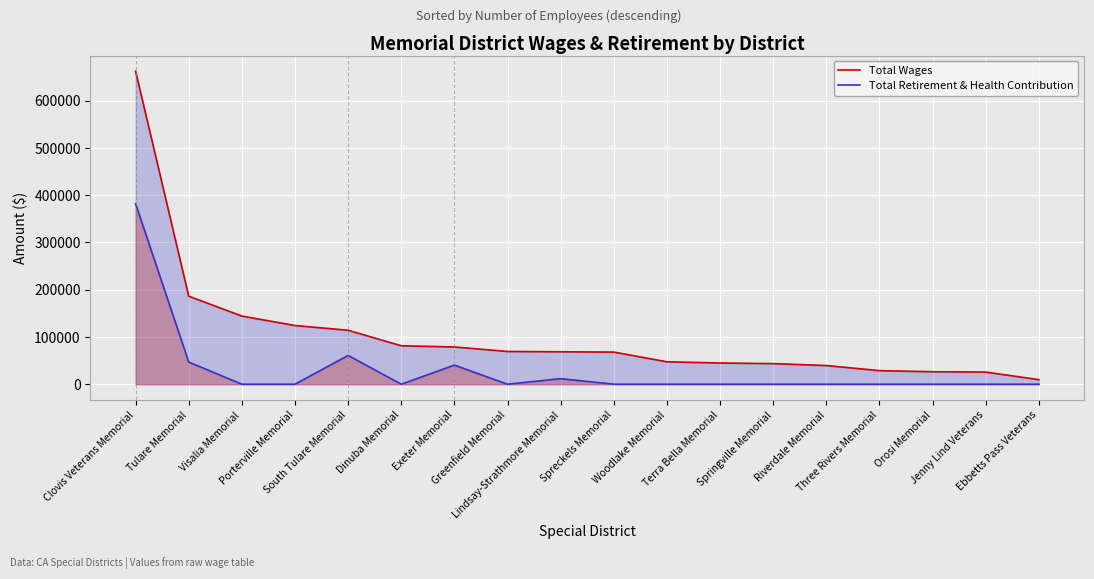

True or false: Total Retirement & Health Contribution and Total Wages cross at least once.

False